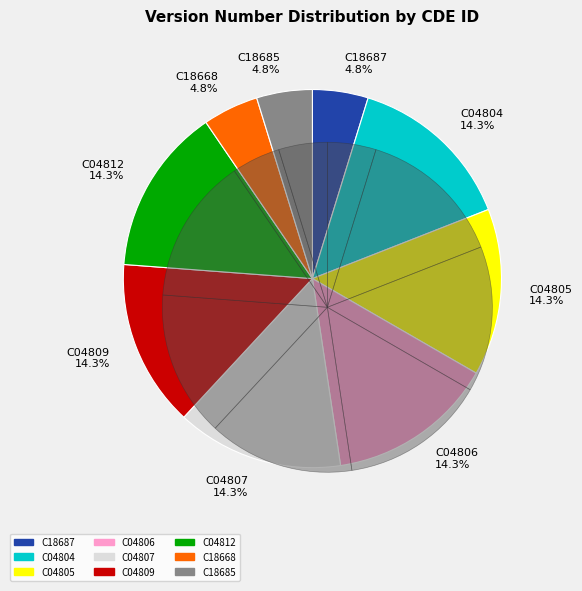

Which category has the biggest portion of the pie?

C04804